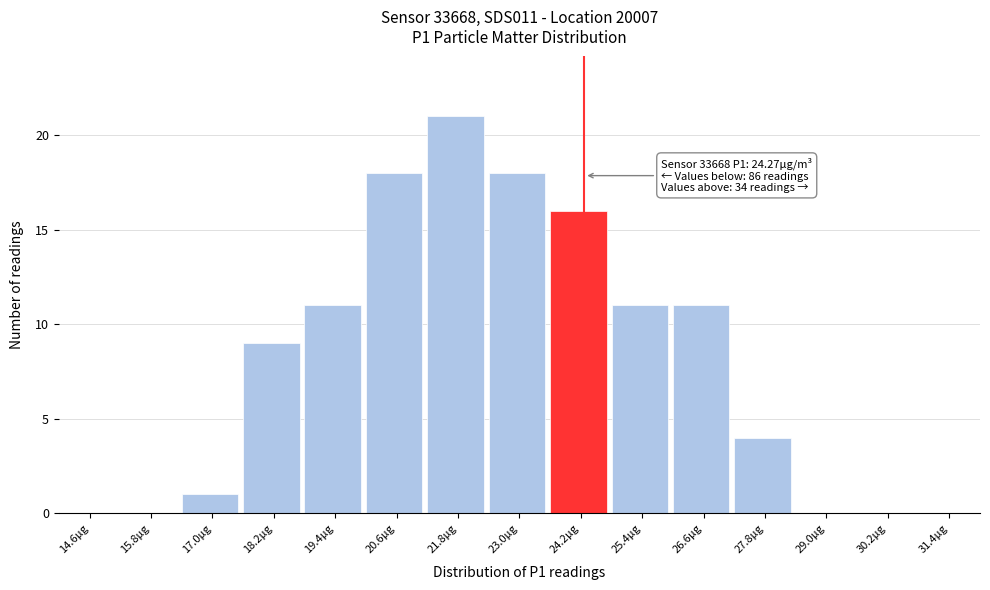

Which range on the x-axis has the tallest bar?

21.2 to 22.4